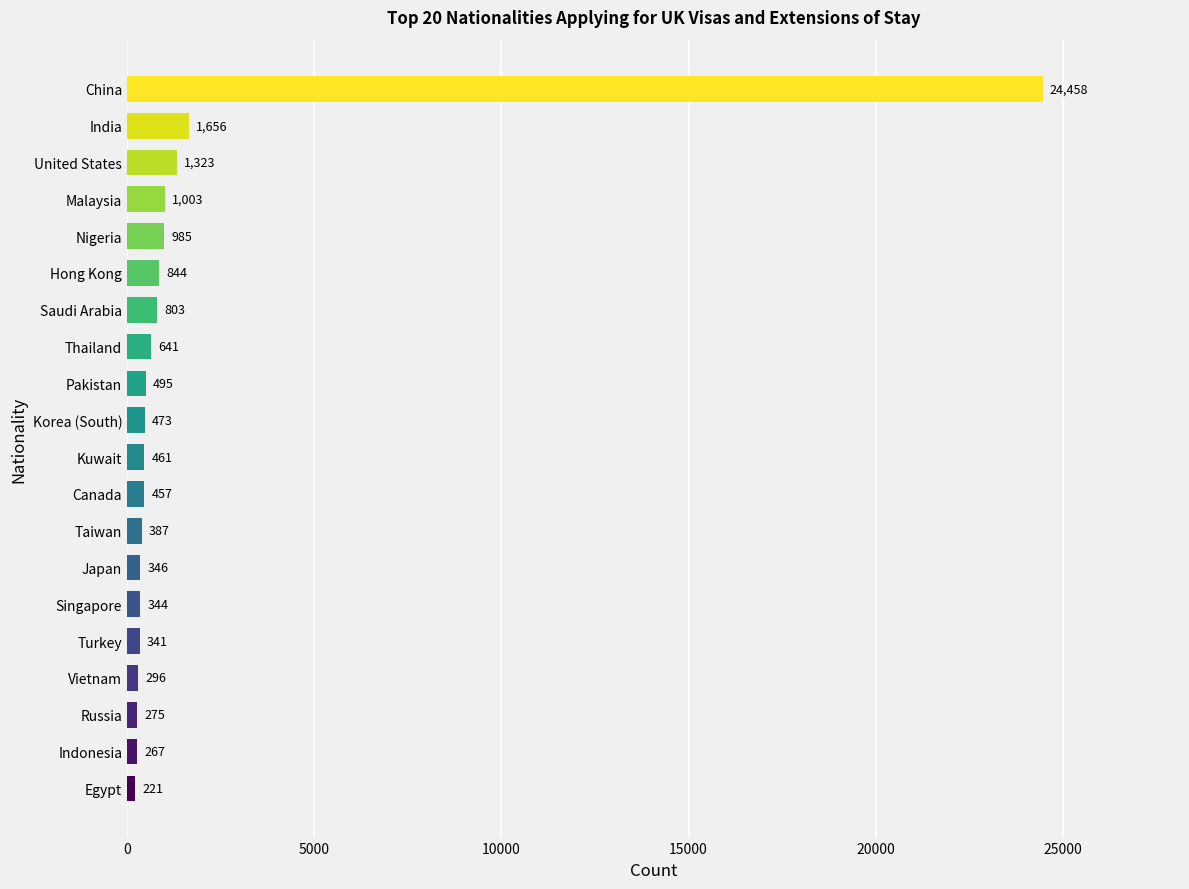

Rank the categories by value from lowest to highest.

Egypt, Indonesia, Russia, Vietnam, Turkey, Singapore, Japan, Taiwan, Canada, Kuwait, Korea (South), Pakistan, Thailand, Saudi Arabia, Hong Kong, Nigeria, Malaysia, United States, India, China